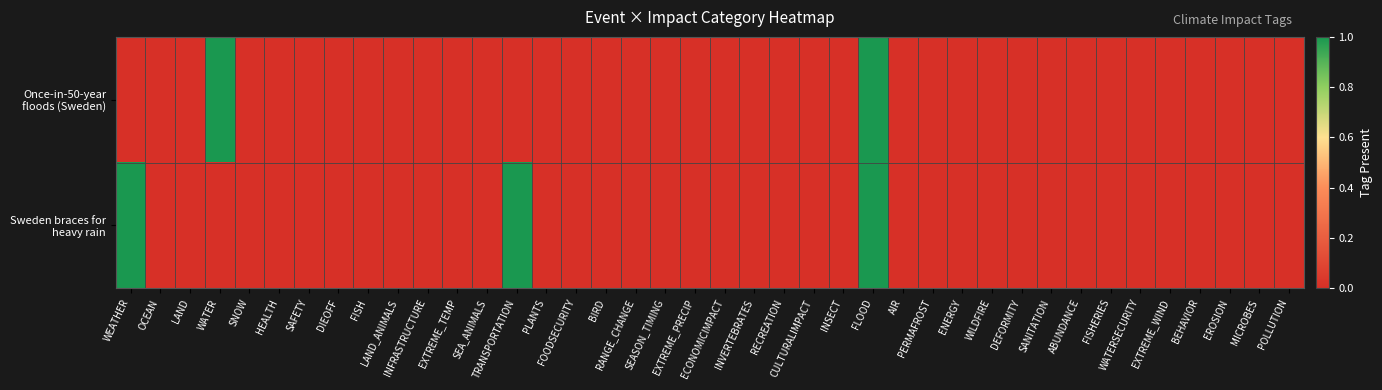

Which series has the largest total across all categories?

Sweden braces for heavy rain